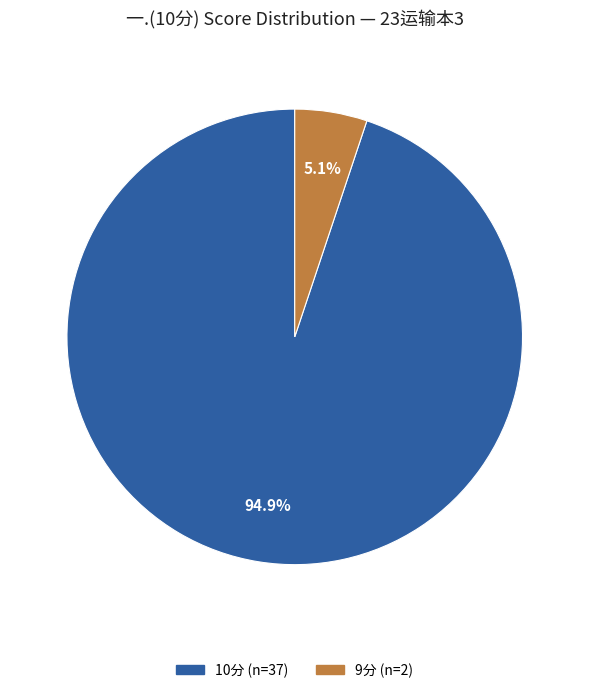

Does any single category account for the majority?

Yes